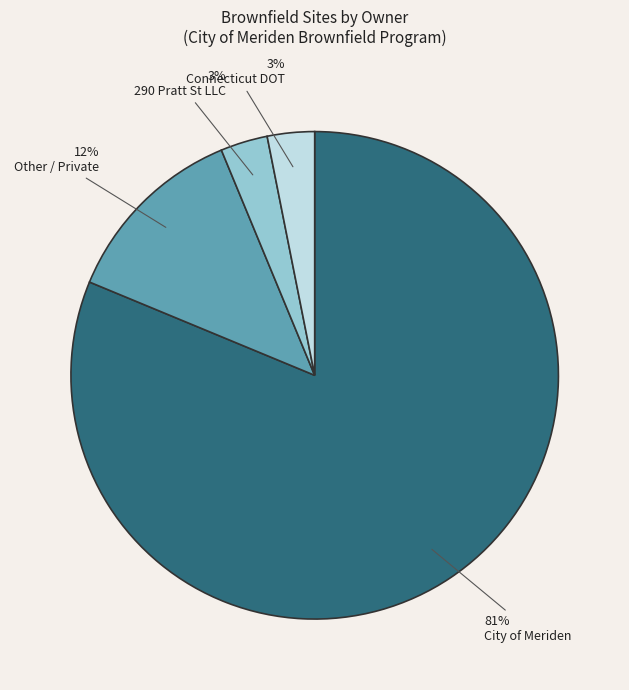

Between Other / Private and Connecticut DOT, which is larger?

Other / Private